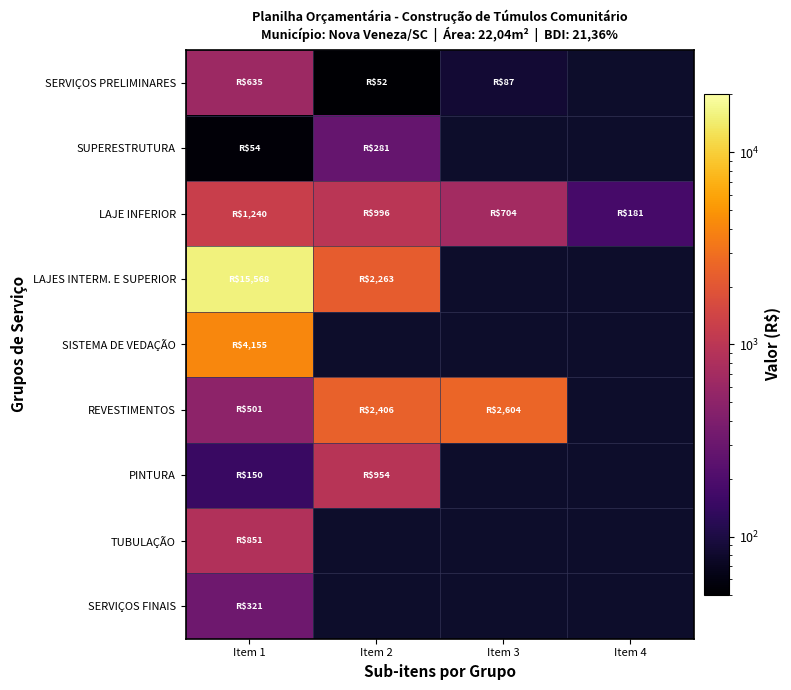

At which label is SUPERESTRUTURA closest to 167?

Item 1